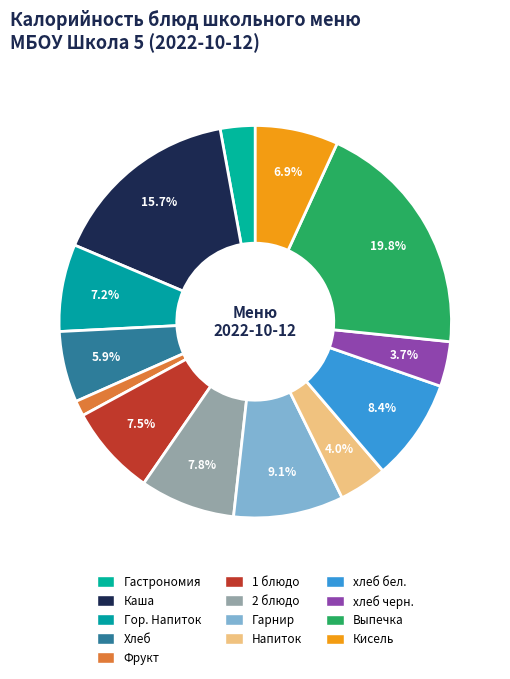

Count the number of slices in the pie.

13